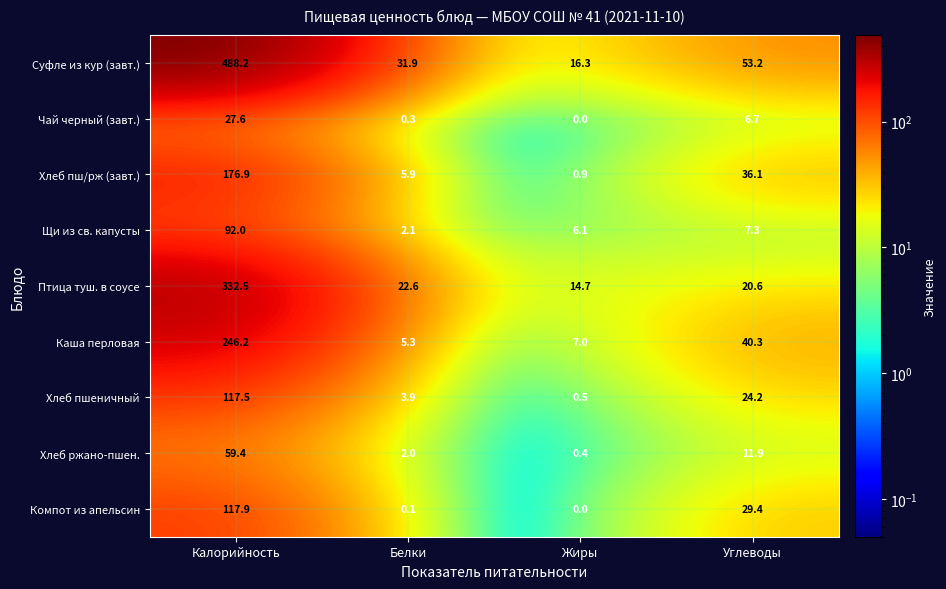

What is the total value across all series at Жиры?

45.9